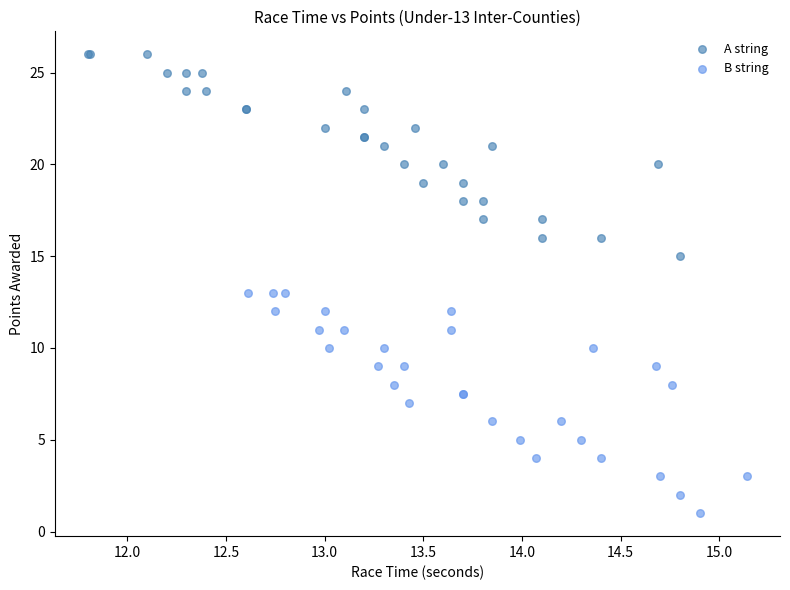

Which series contains the lowest Y value?

B string